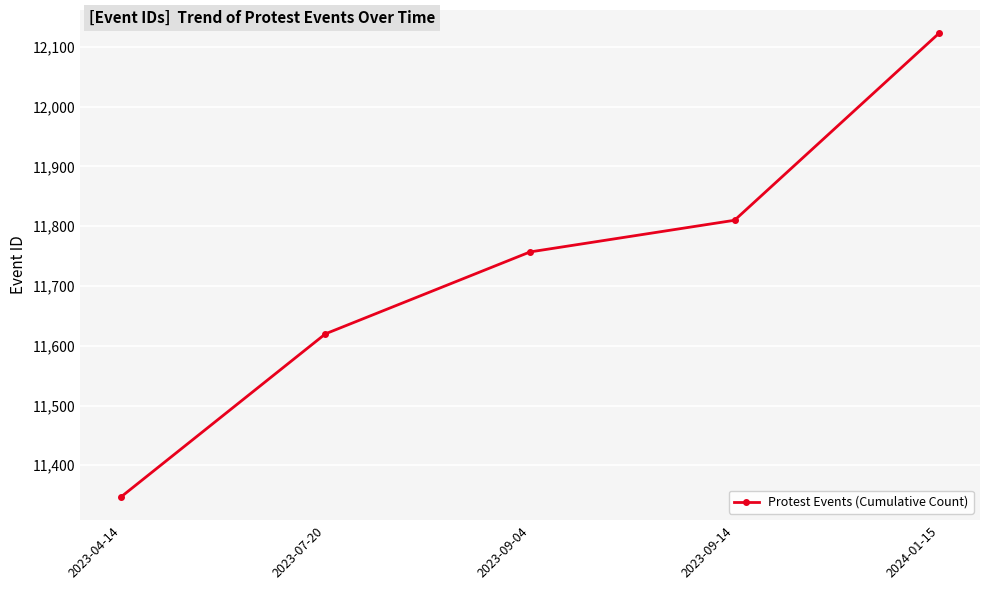

Rank the categories by value from highest to lowest.

2024-01-15, 2023-09-14, 2023-09-04, 2023-07-20, 2023-04-14